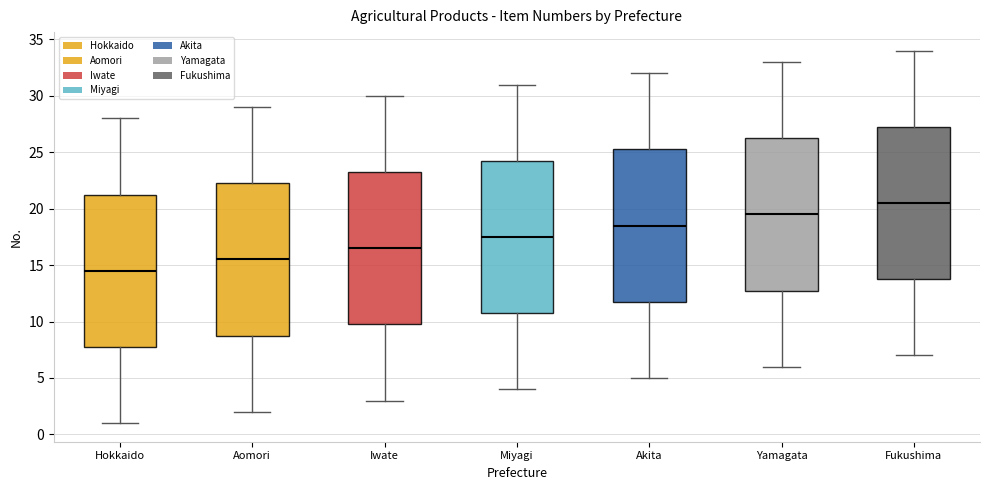

Which box has the lowest median line?

Hokkaido